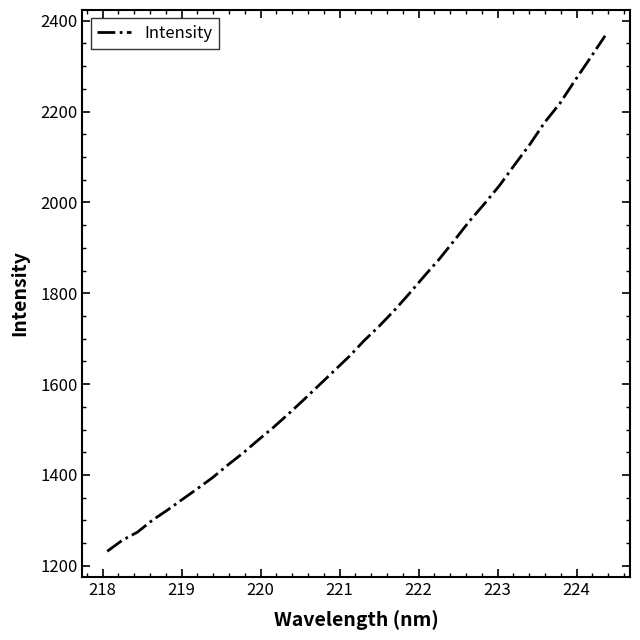

What is the smallest value displayed?

1231.9